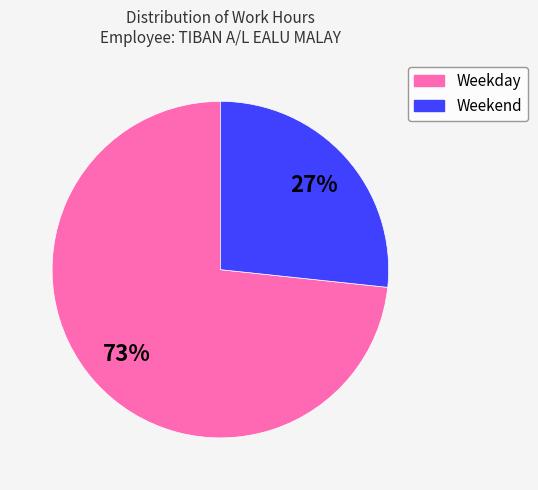

Does any single category account for the majority?

Yes